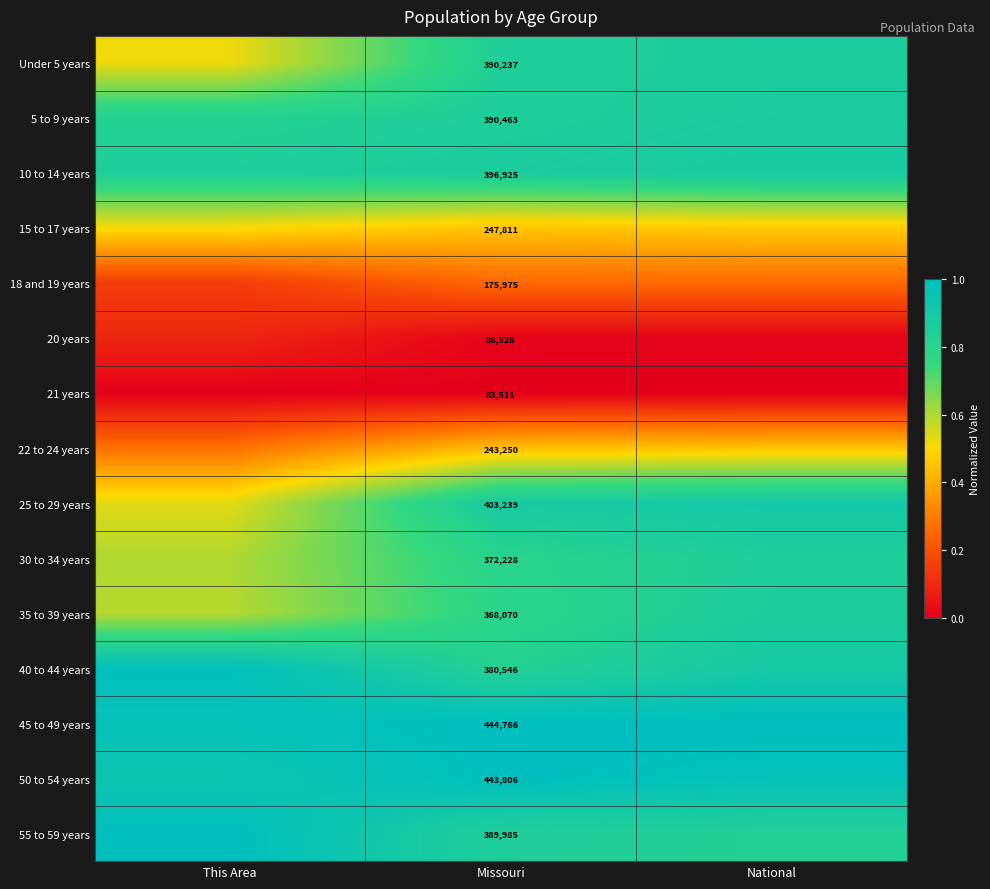

The 15 to 17 years series shows 0.7 at National. True or false?

False